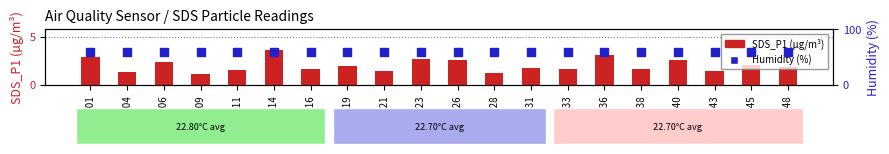

Which series has the largest total across all categories?

Humidity (%)